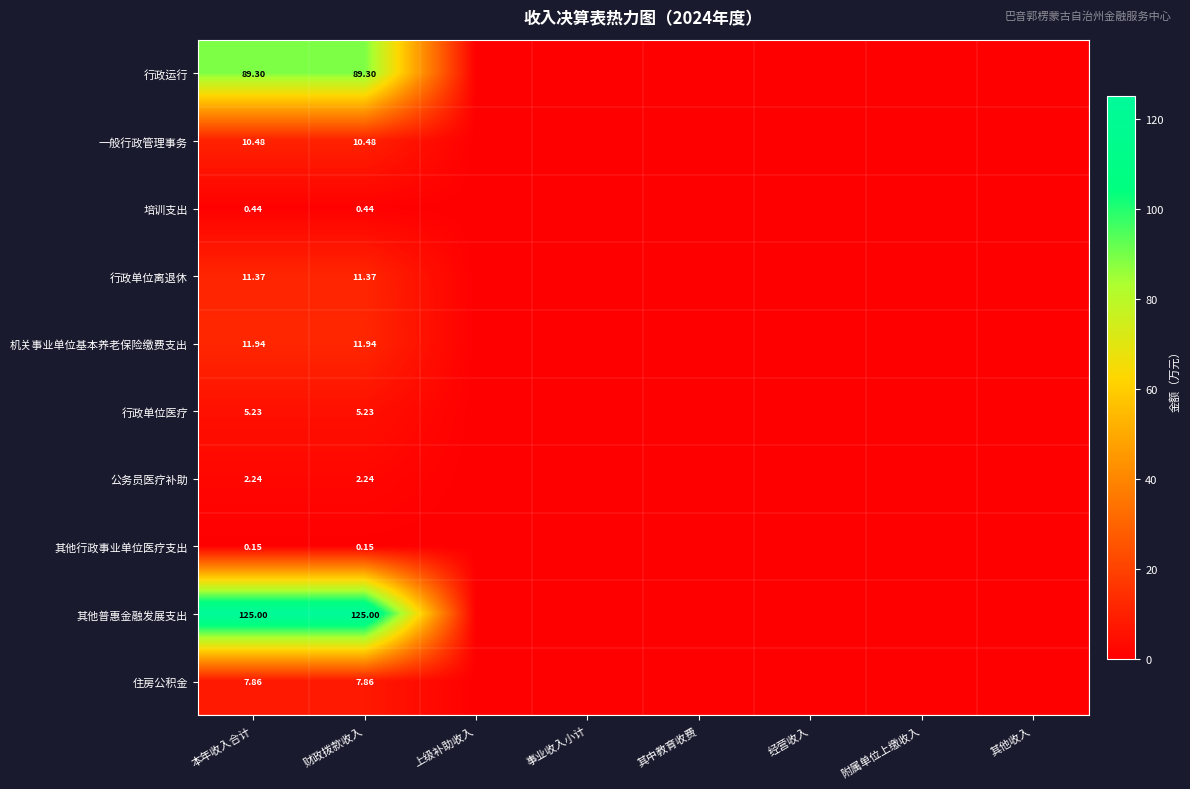

At 本年收入合计, list the series in order from largest to smallest.

其他普惠金融发展支出, 行政运行, 机关事业单位基本养老保险缴费支出, 行政单位离退休, 一般行政管理事务, 住房公积金, 行政单位医疗, 公务员医疗补助, 培训支出, 其他行政事业单位医疗支出